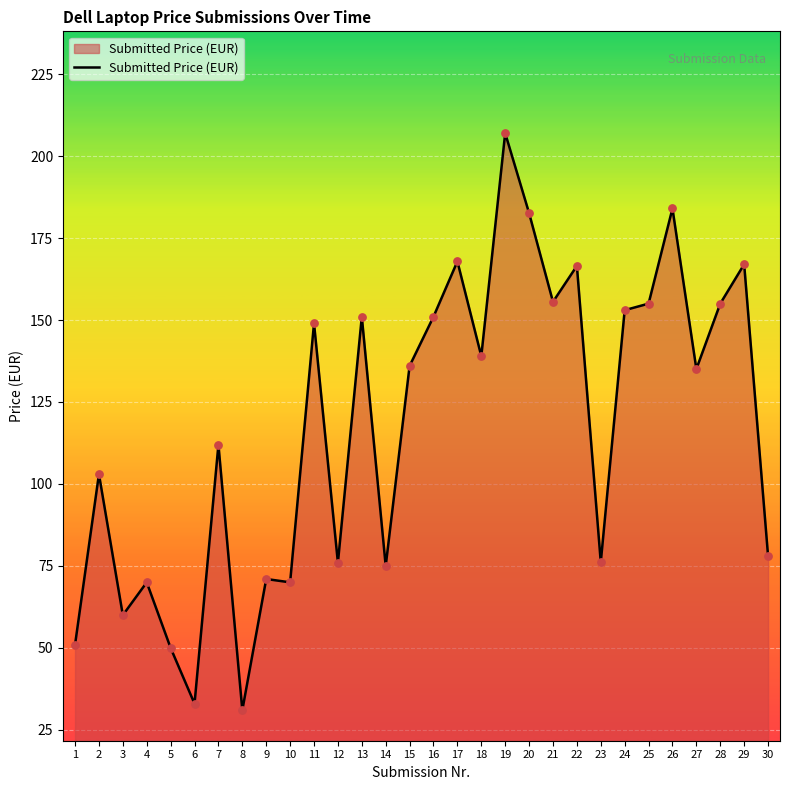

What is the change in value from 4 to 7?

+42.0